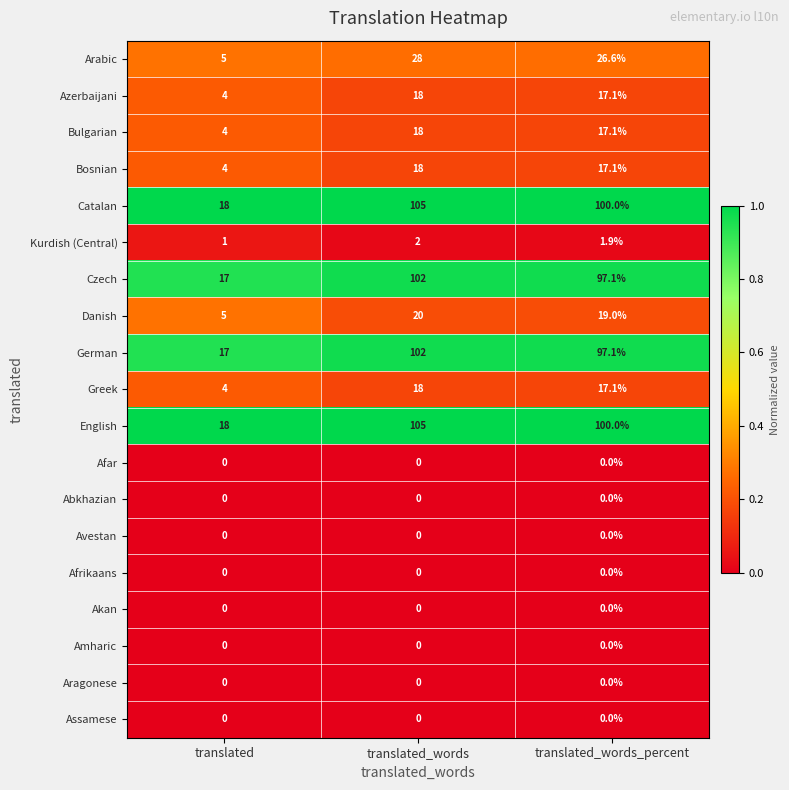

At which label is Czech closest to 59?

translated_words_percent